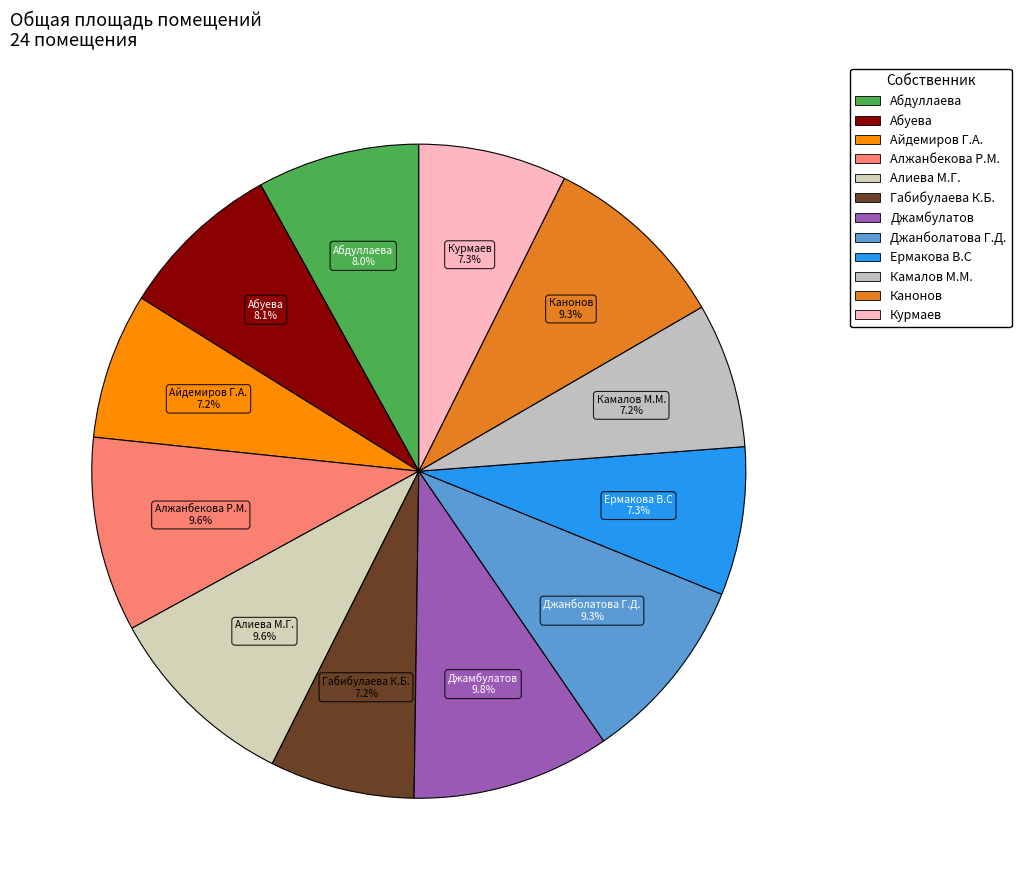

Which has a higher value, Абуева or Алиева М.Г.?

Алиева М.Г.